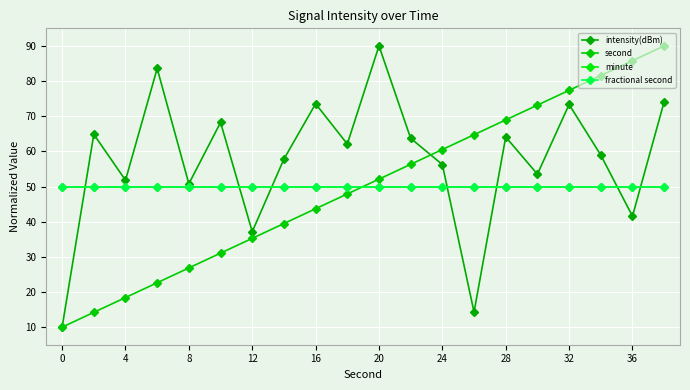

What is the difference between the maximum and minimum values in the intensity(dBm) series?

80.0